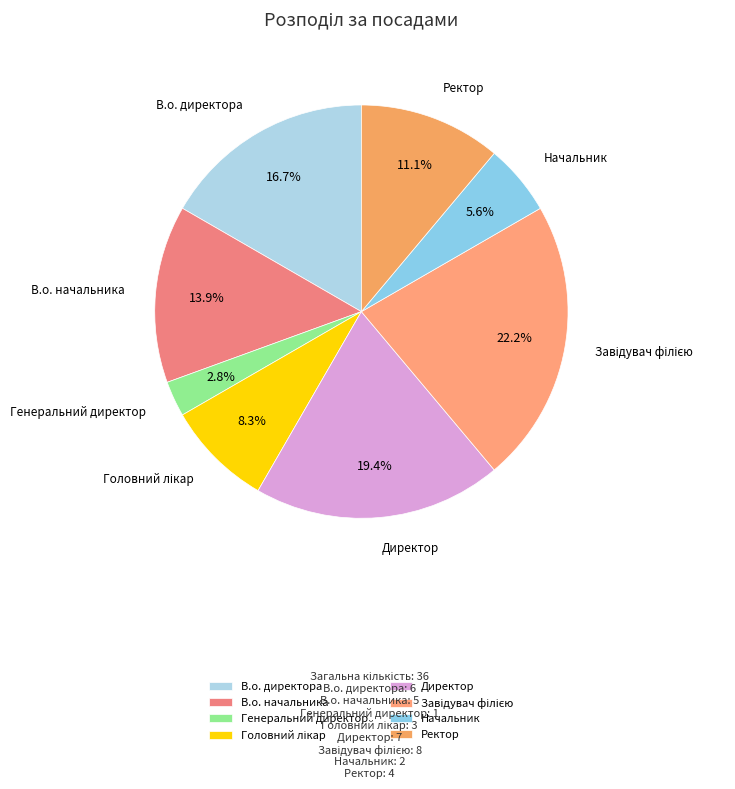

To the nearest percent, what portion does Начальник represent?

6%